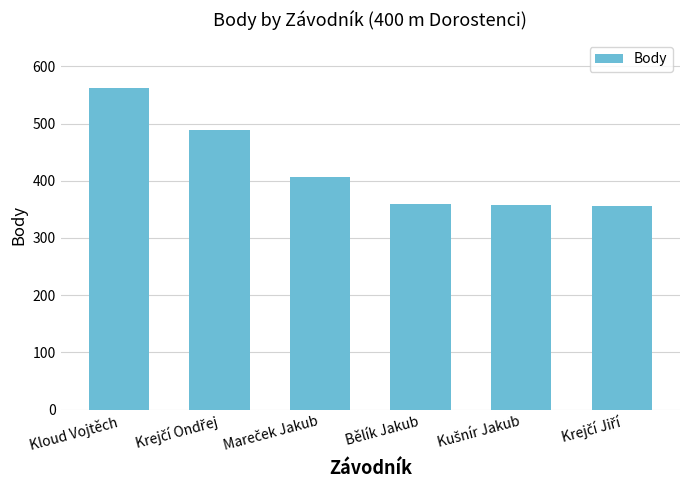

What is the average value?

422